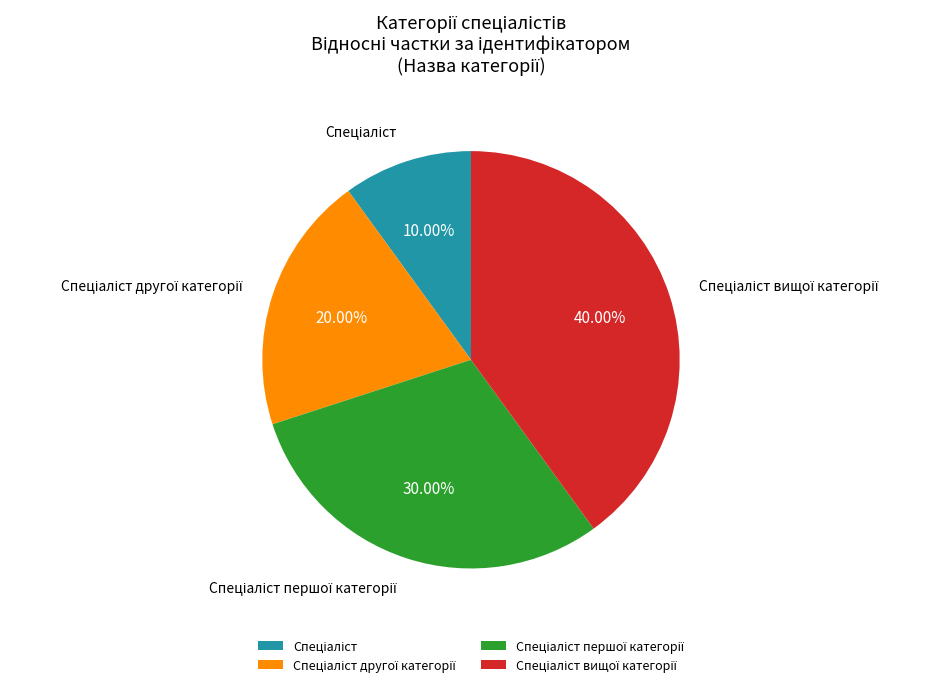

Is there a majority slice in this chart?

No